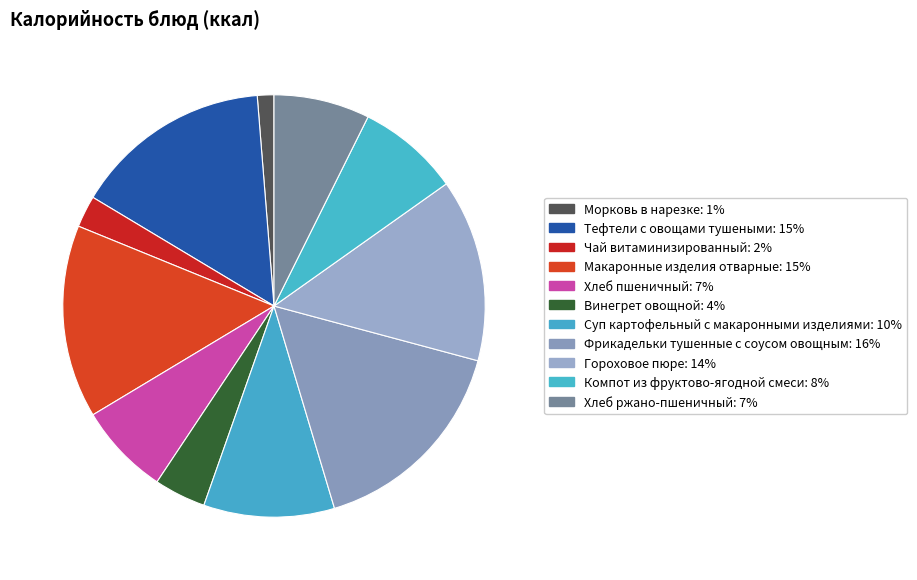

How many slices are in this pie chart?

11